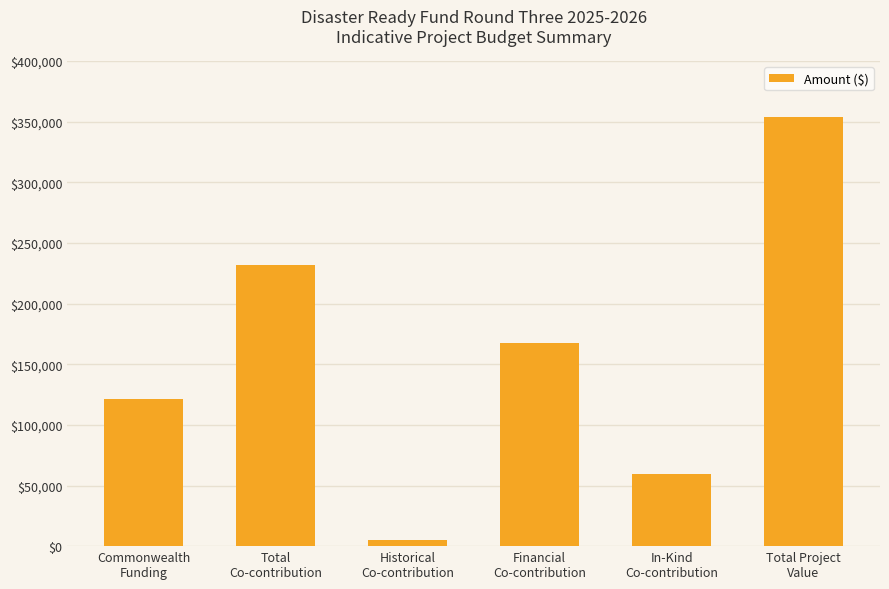

At which category does the chart reach its peak across all series?

Total Project
Value